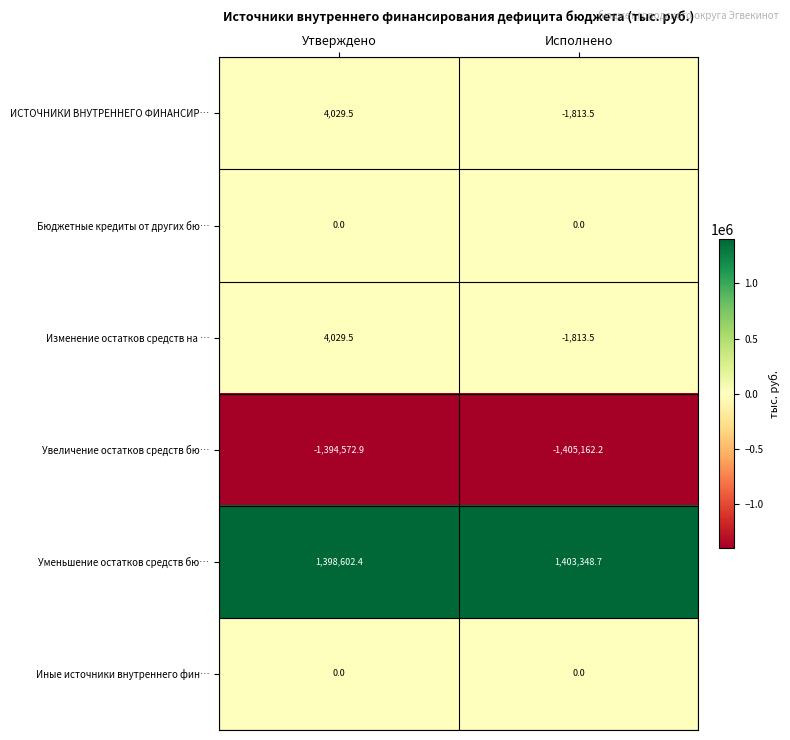

Which series has the largest total across all categories?

Уменьшение остатков средств бю…